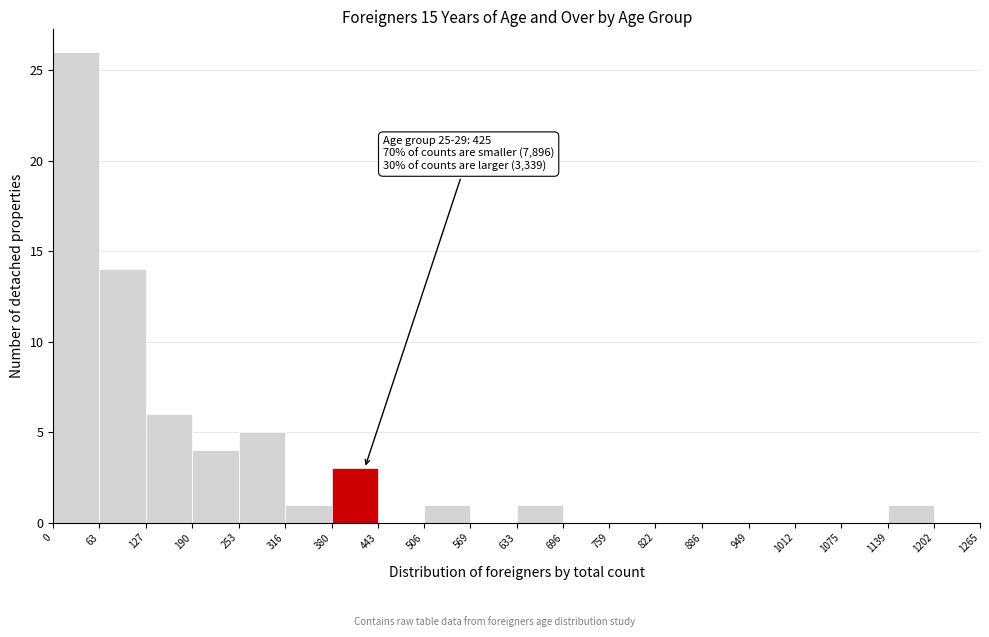

Over which range of the x-axis is the bar tallest?

0 to 63